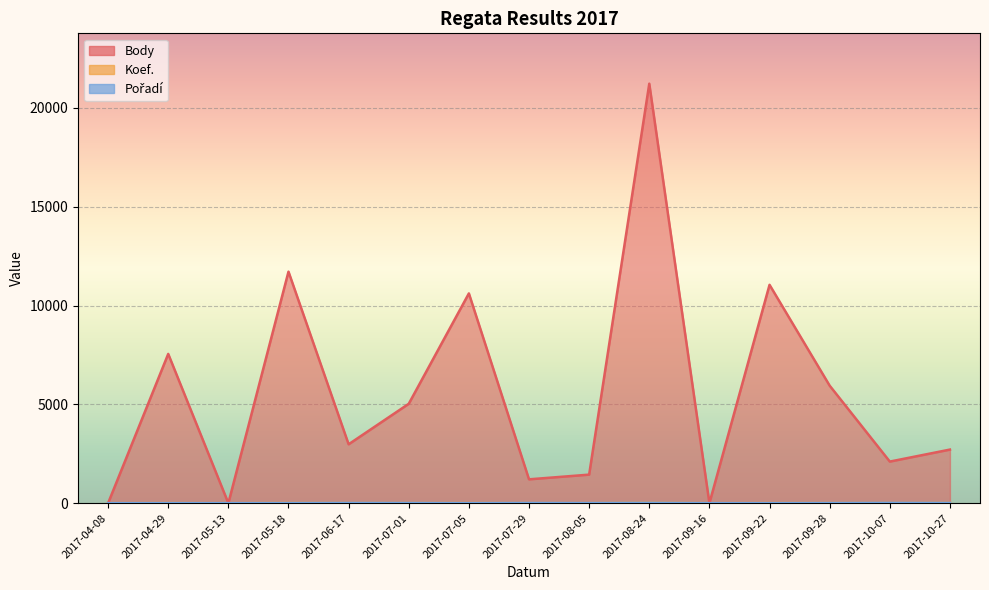

True or false: Pořadí and Body intersect in this chart.

False